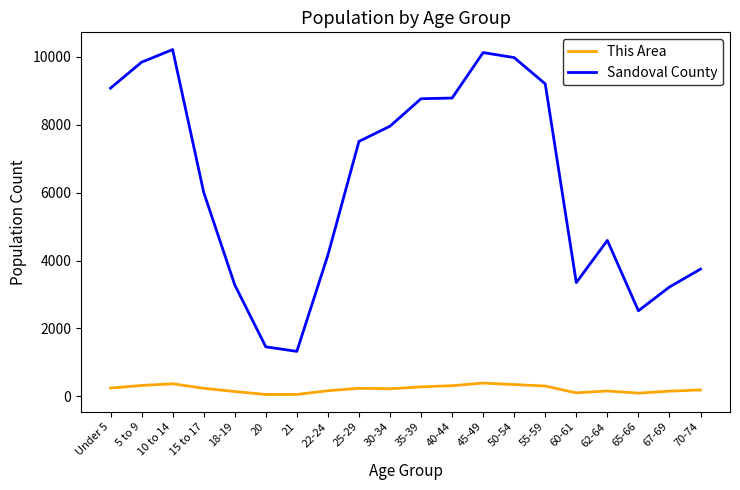

What is the smallest value displayed?

53